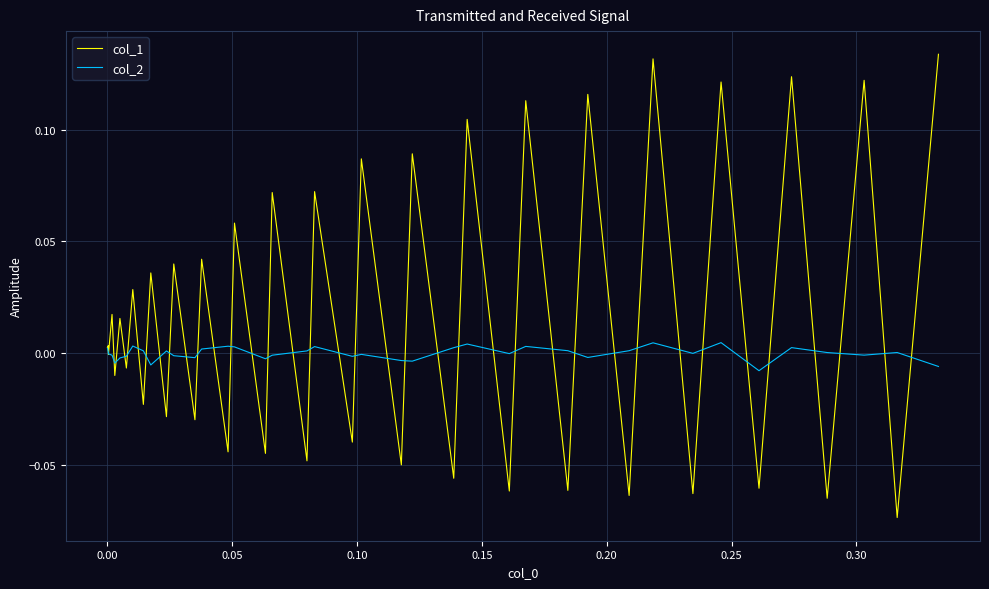

Rank the series by their average value, from lowest to highest.

col_2, col_1